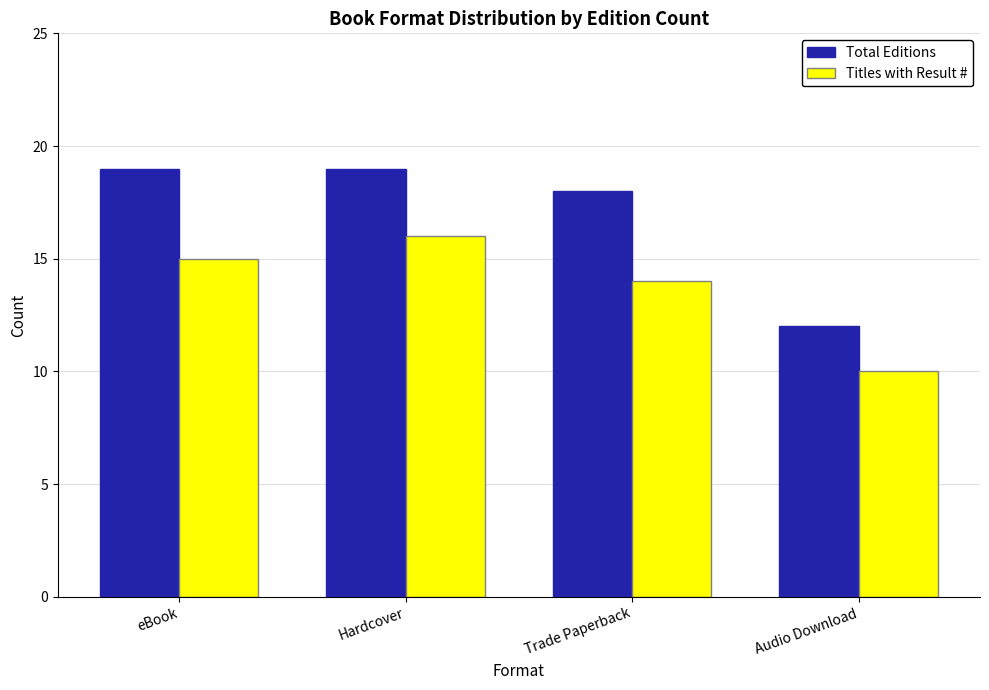

What is the sum of all Total Editions values?

68